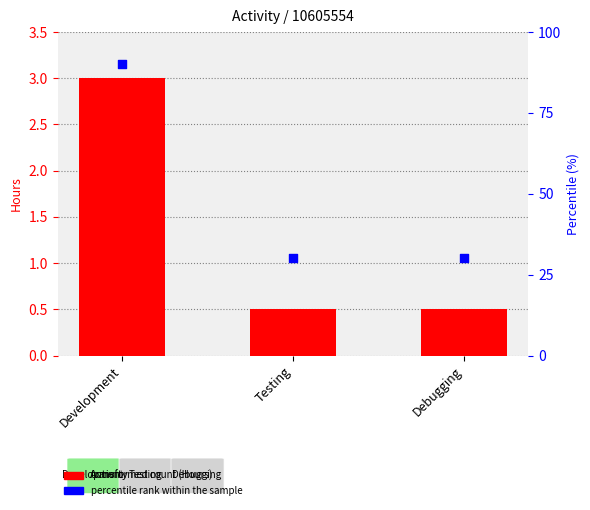

Which series has the widest spread of Y values?

percentile rank within the sample